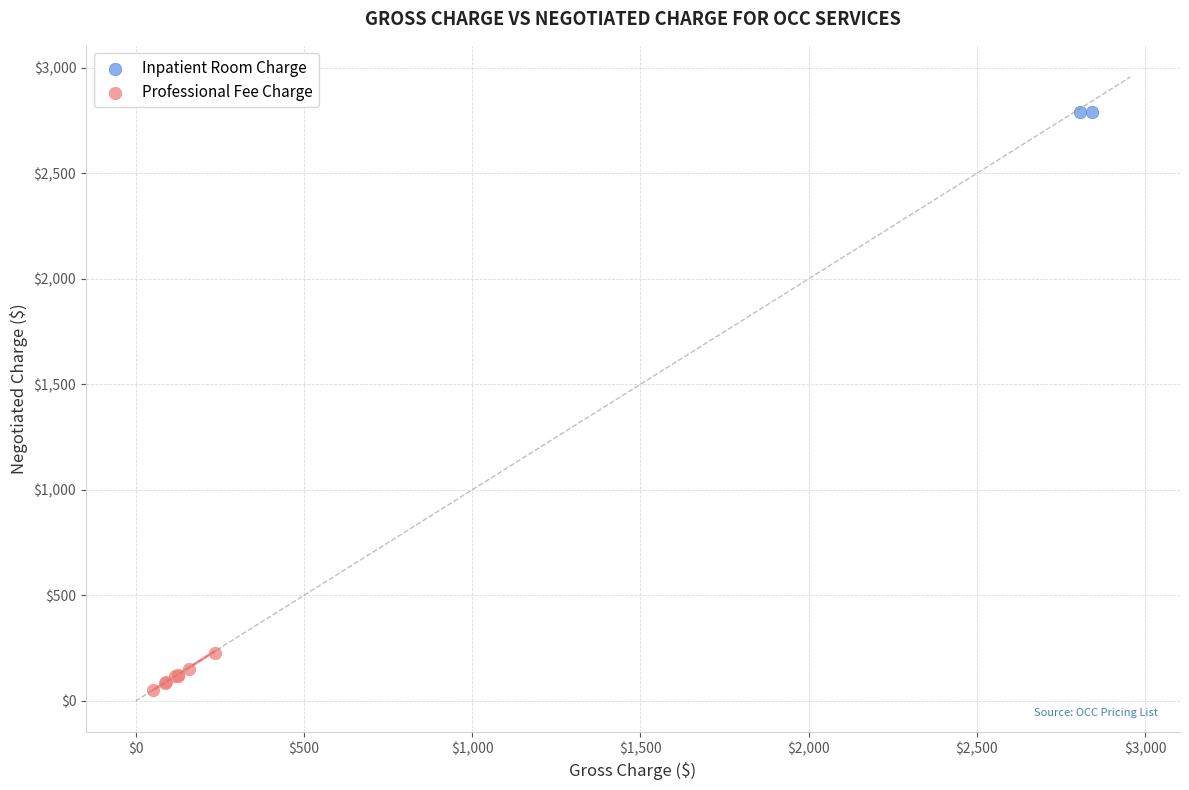

What are all the series names shown in the legend?

Inpatient Room Charge, Professional Fee Charge